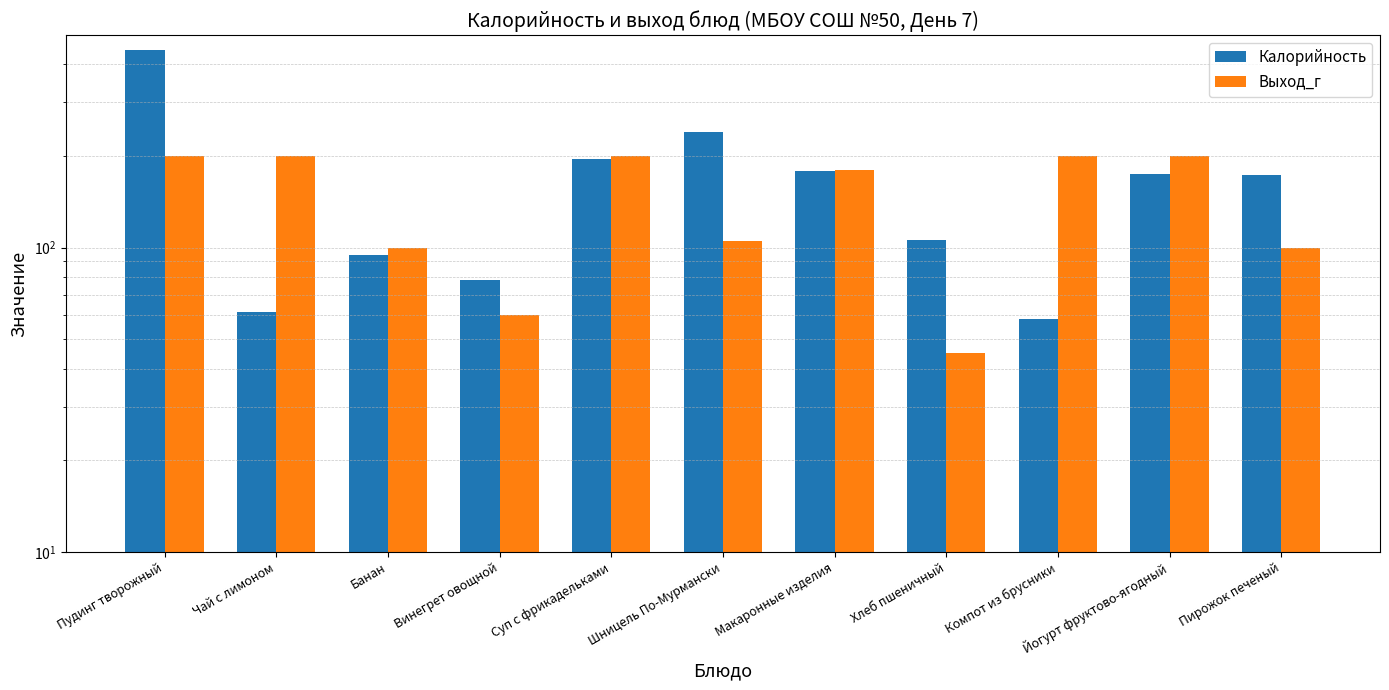

Which category has the lowest value across all series?

Хлеб пшеничный